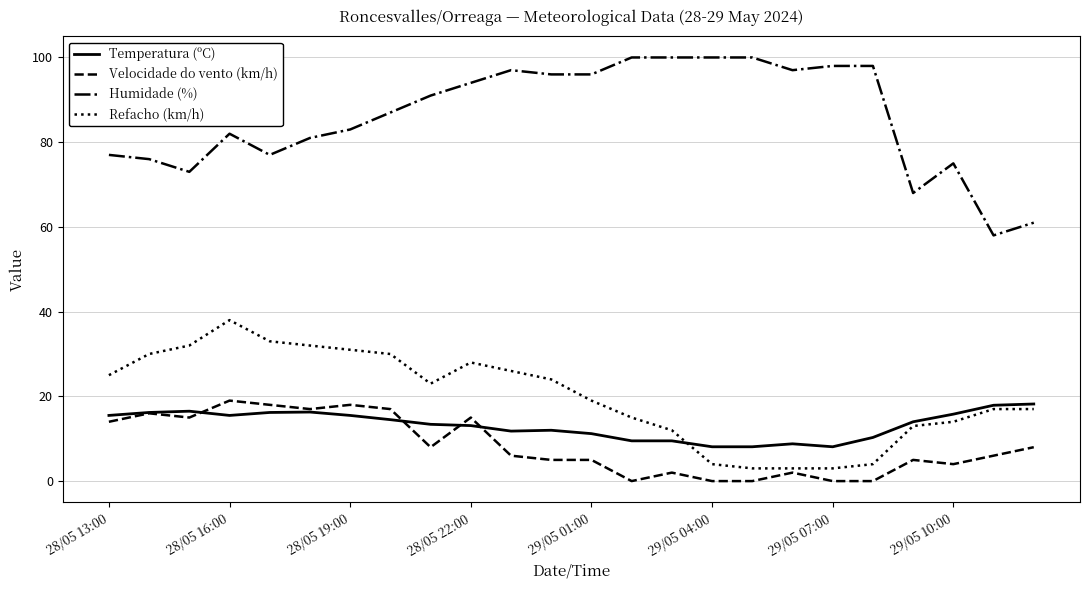

Which series has the largest range (max minus min)?

Humidade (%)